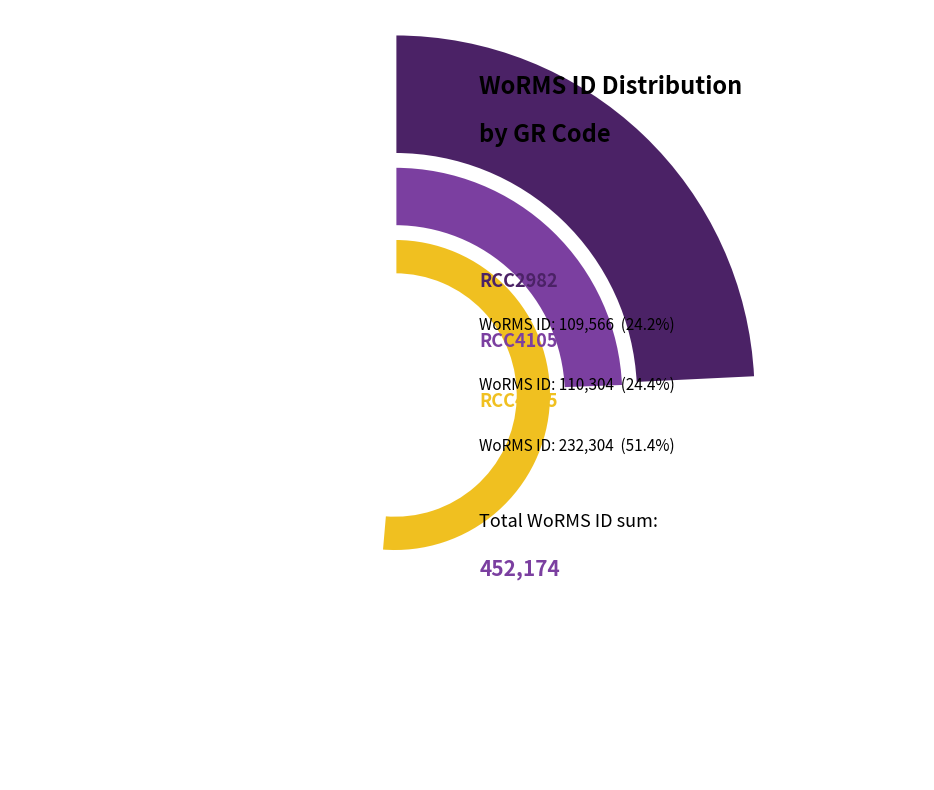

The RCC2982 slice represents 24% of the pie. True or false?

True